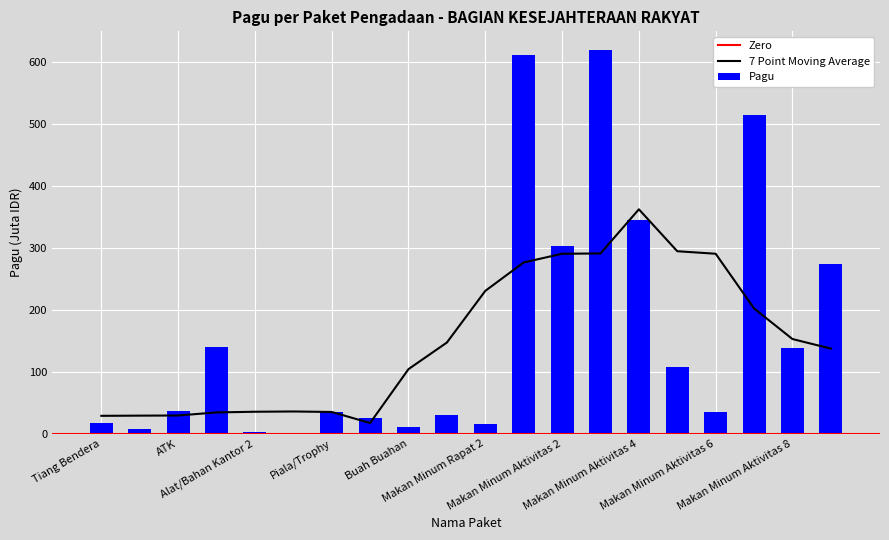

What is the difference between the second highest and second lowest values?

609.8